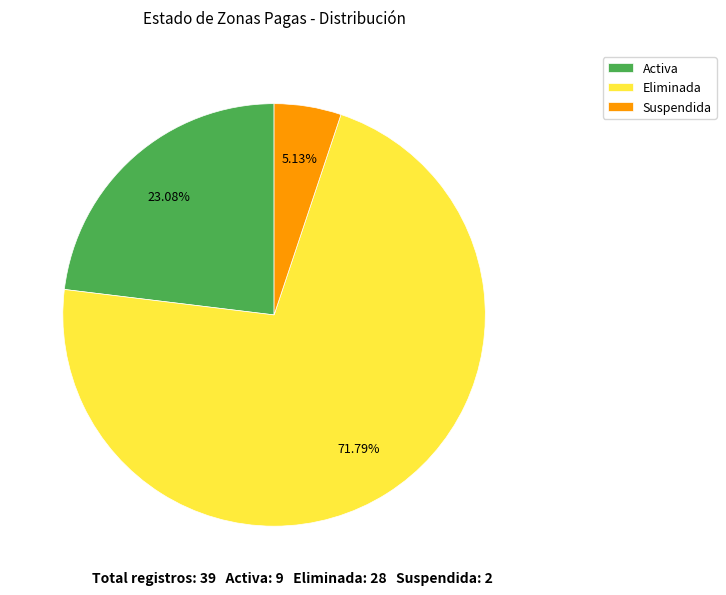

To the nearest percent, what is the difference between the largest and smallest slice percentages?

67%